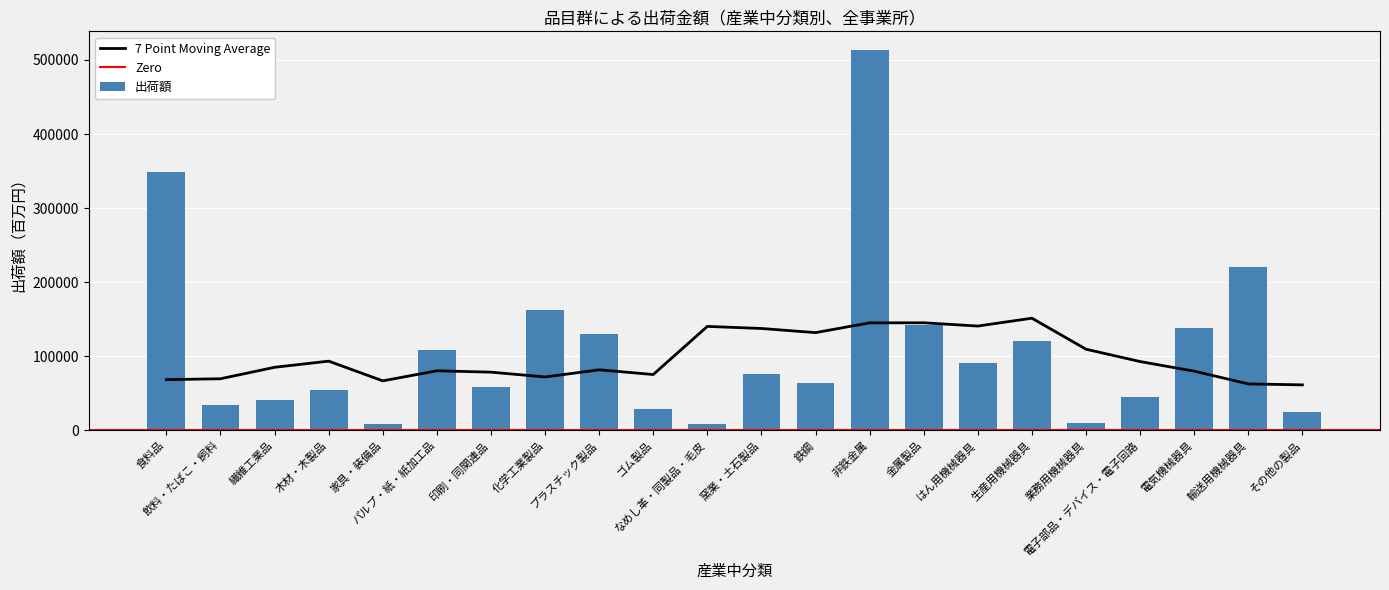

At which category does the chart reach its peak across all series?

非鉄金属